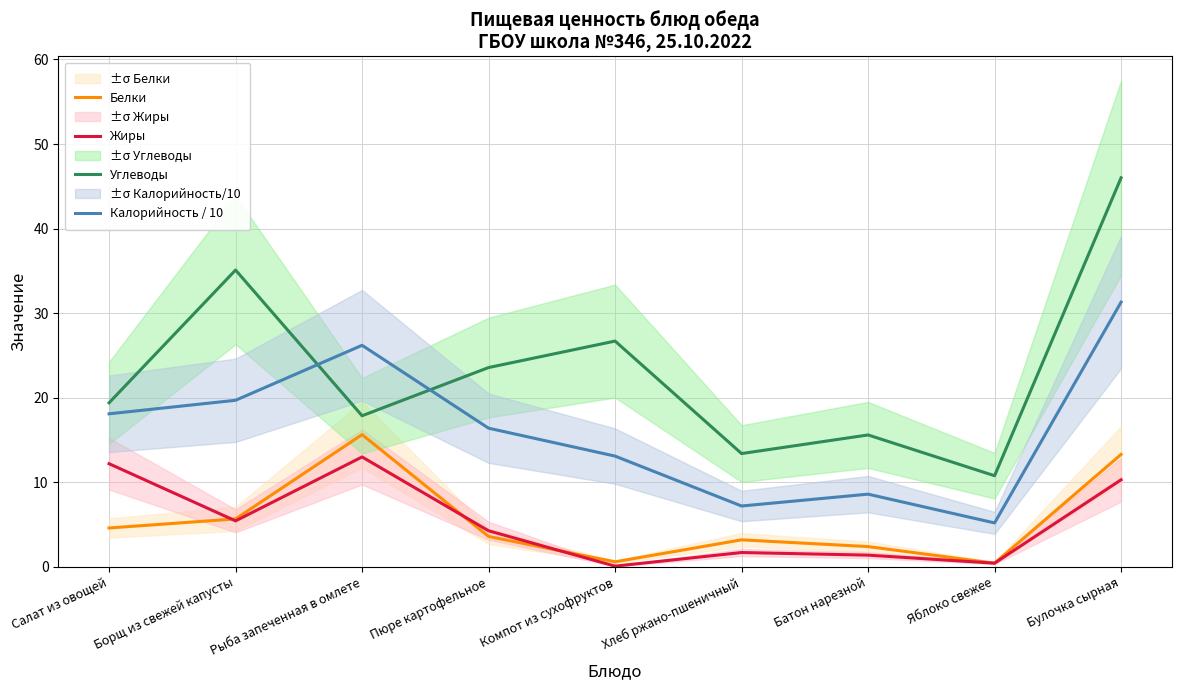

Which category has the lowest value across all series?

Компот из сухофруктов